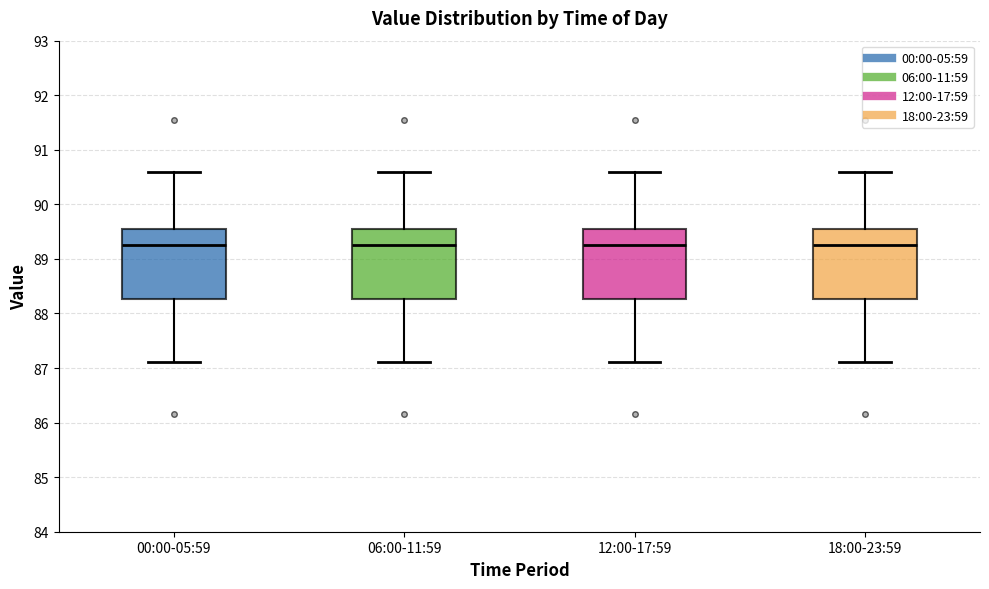

Reading left to right, read every box against the y-axis: the position of its median line, the range the box covers, and the ends of its whiskers. The values are not printed on the chart, so give them approximately, as read against the axis.

00:00-05:59: median 89.3, box 88.3 to 89.6, whiskers 87.1 to 90.6
06:00-11:59: median 89.3, box 88.3 to 89.6, whiskers 87.1 to 90.6
12:00-17:59: median 89.3, box 88.3 to 89.6, whiskers 87.1 to 90.6
18:00-23:59: median 89.3, box 88.3 to 89.6, whiskers 87.1 to 90.6